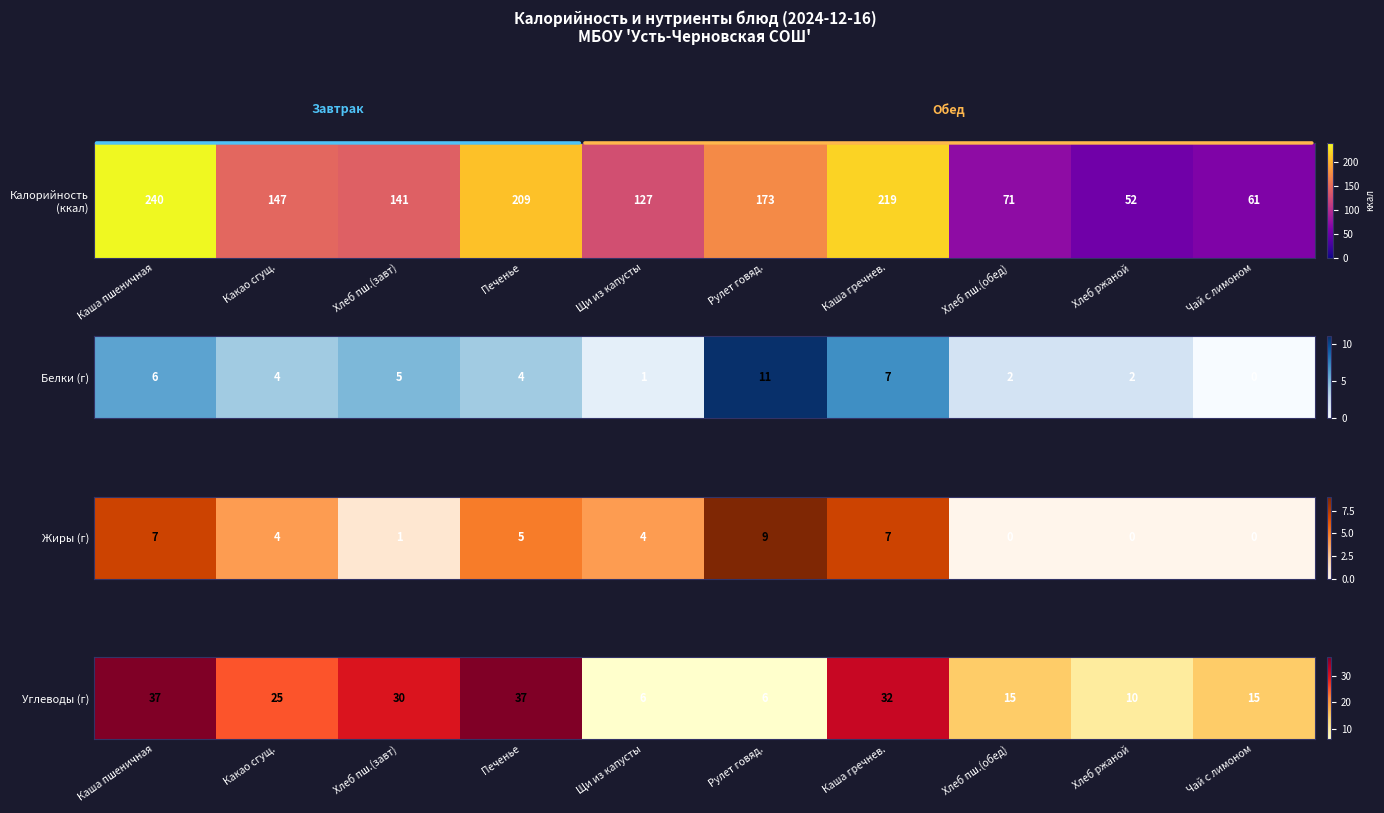

Reading left to right, extract all data points from this chart.

Каша пшеничная=37	Какао сгущ.=25	Хлеб пш.(завт)=30	Печенье=37	Щи из капусты=6	Рулет говяд.=6	Каша гречнев.=32	Хлеб пш.(обед)=15	Хлеб ржаной=10	Чай с лимоном=15